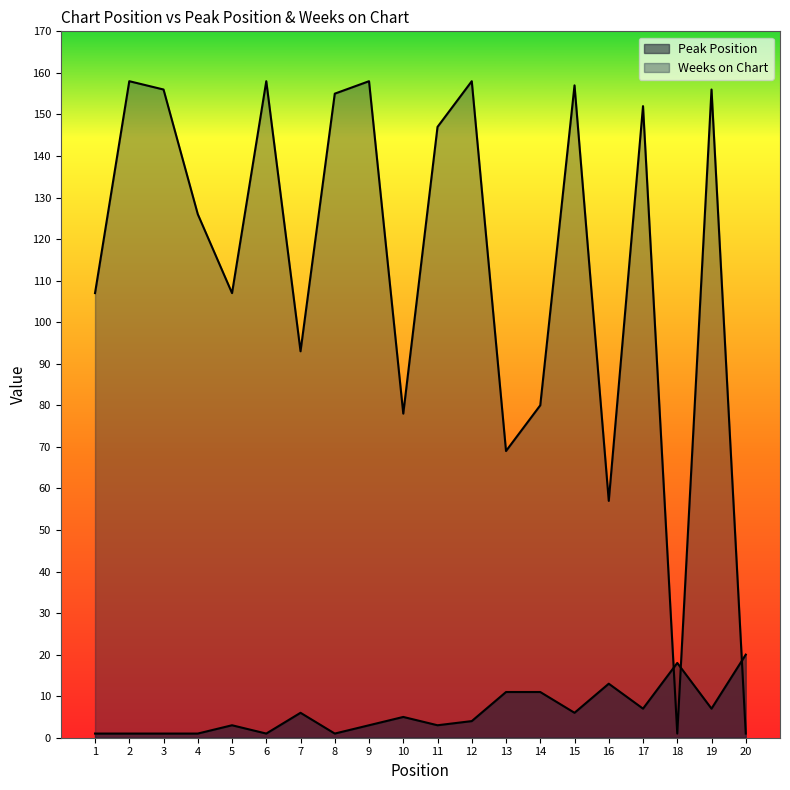

What is the value of the Weeks on Chart point at the 6th from the left?

158